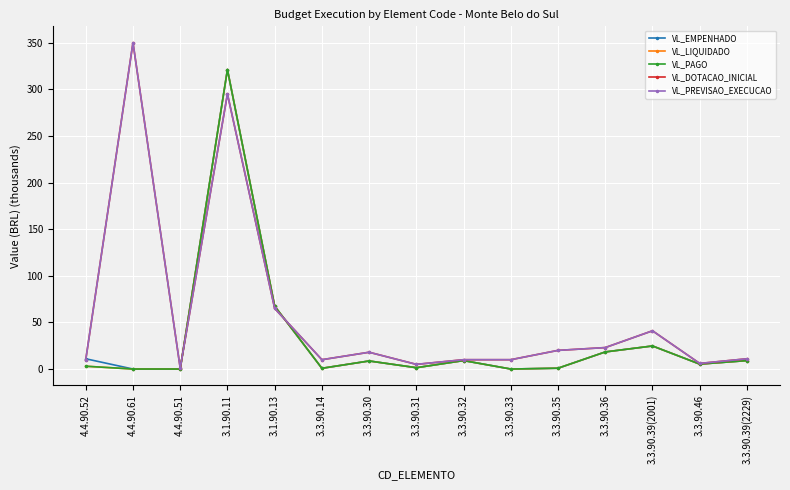

What is the difference between the second highest and second lowest values in the VL_DOTACAO_INICIAL series?

290.0